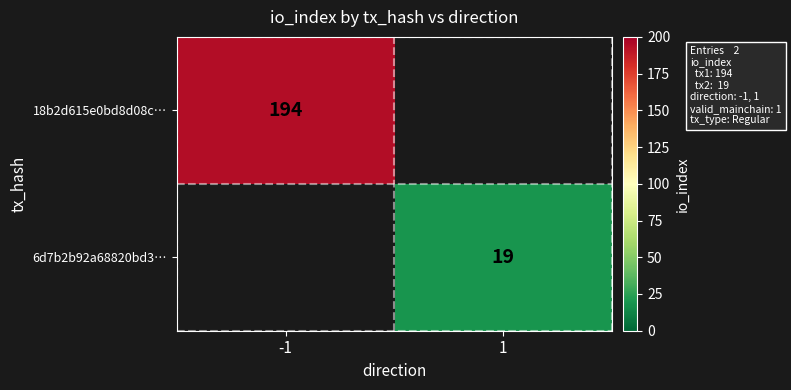

Is it true that 18b2d615e0bd8d08c… equals 135 at -1?

False